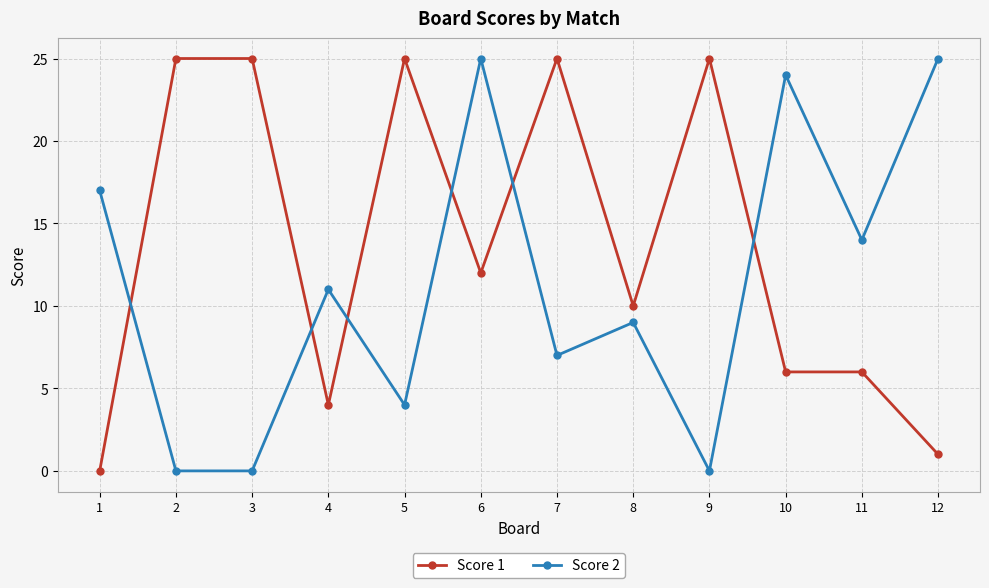

How many intersections are there between Score 2 and Score 1?

6